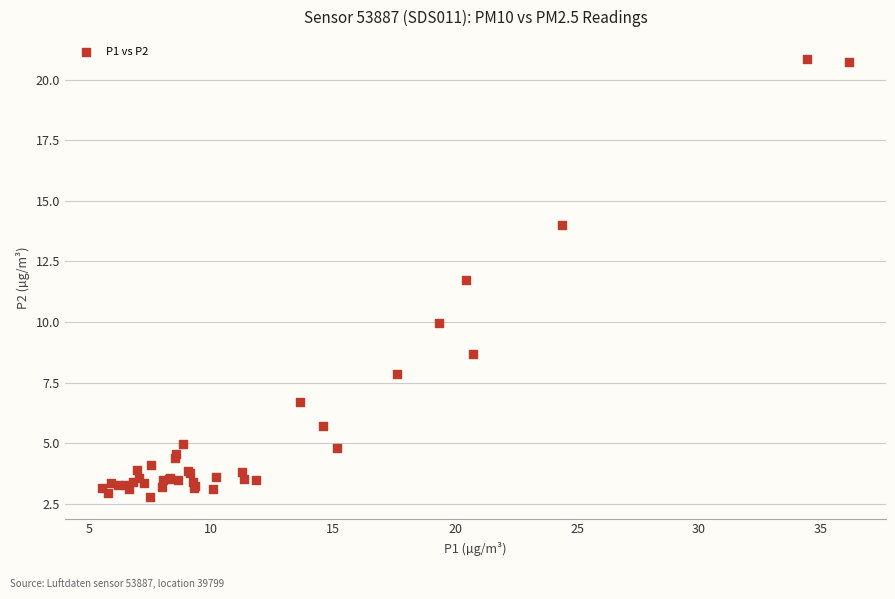

What Y value in the scatter plot is closest to 11?

11.7